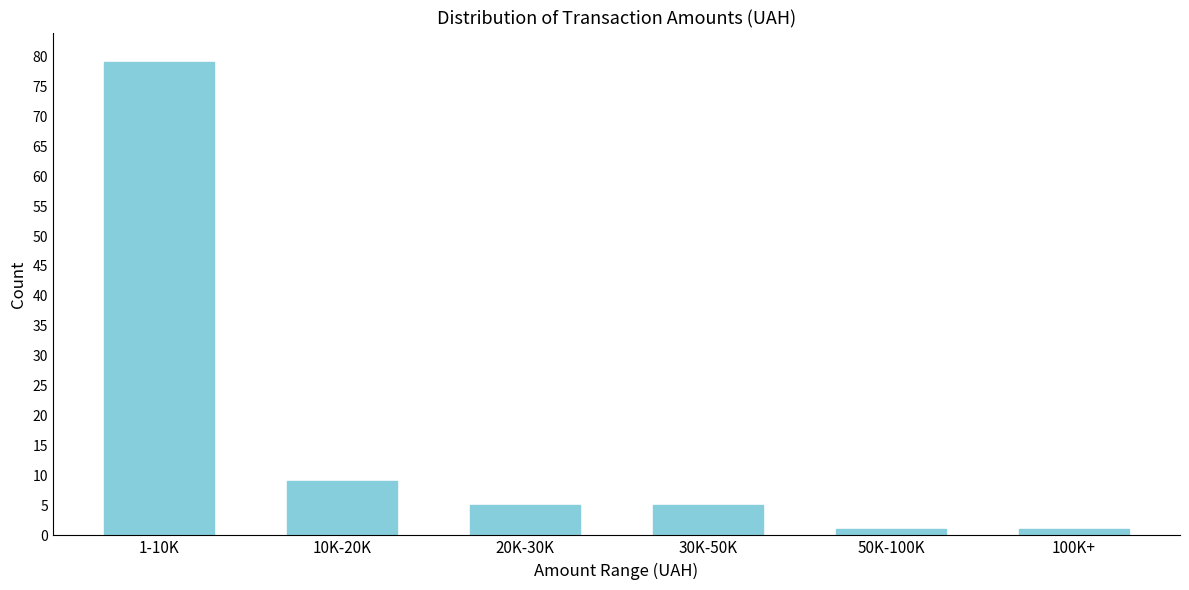

Reading left to right, extract all data points from this chart.

79	9	5	5	1	1